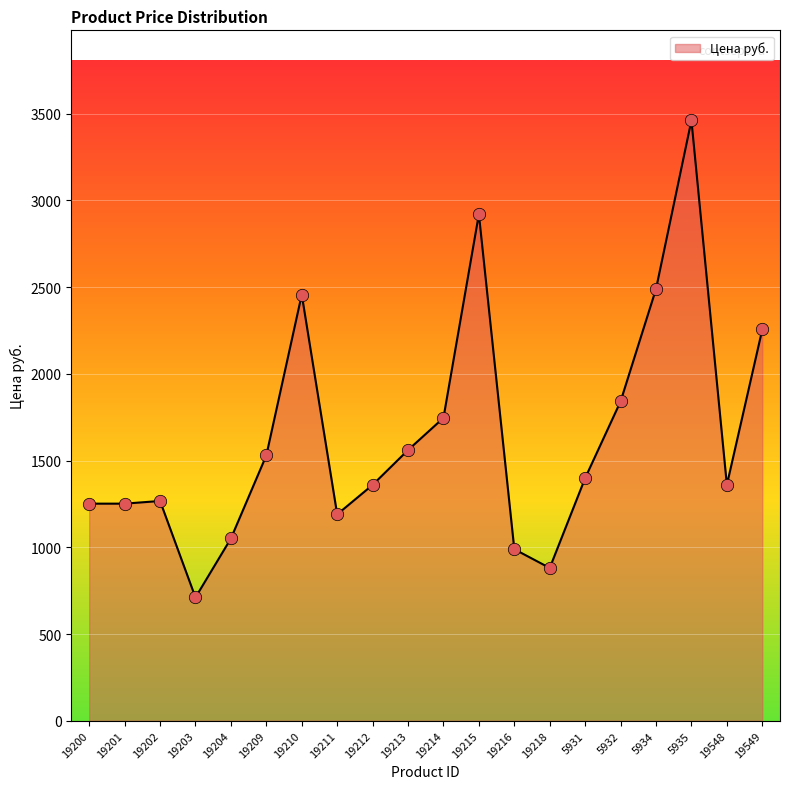

Approximately how many times larger is the value at 19201 compared to 5934?

0.5